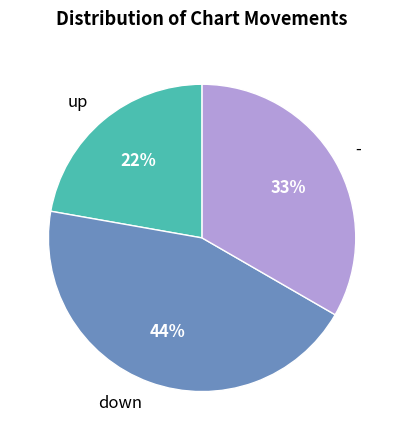

The up slice represents 33% of the pie. True or false?

False